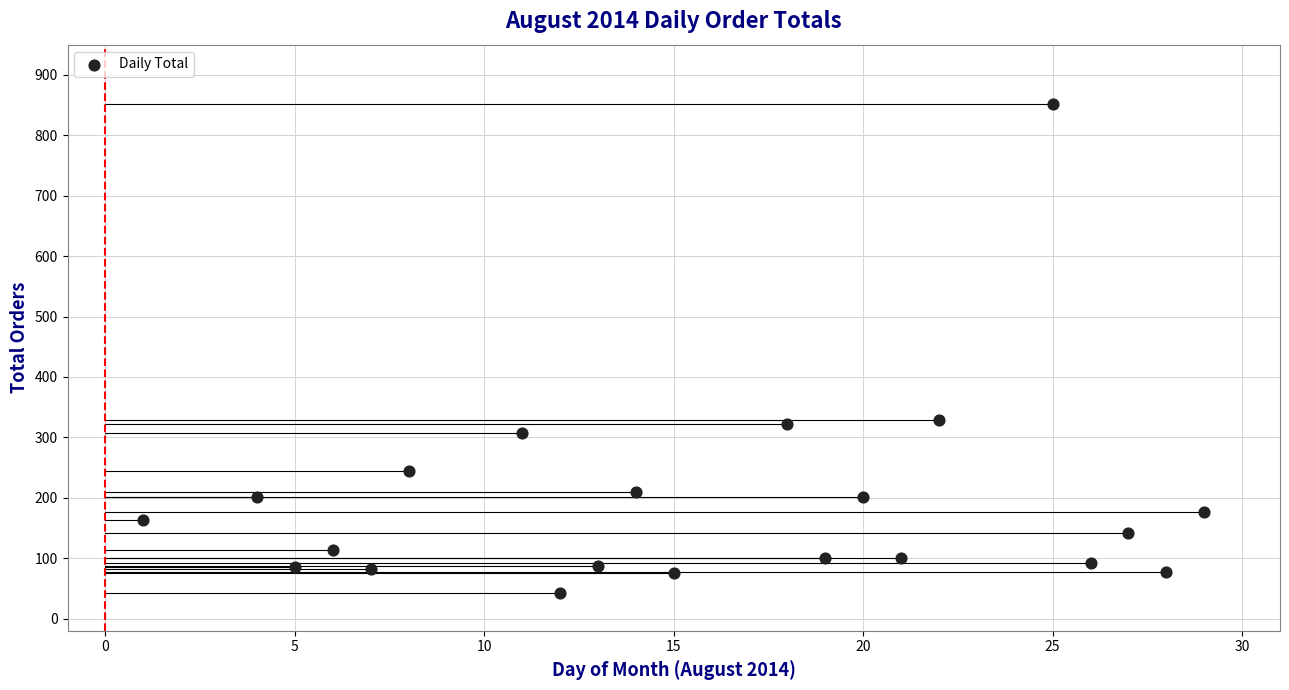

What is the range of Y values (max minus min)?

809